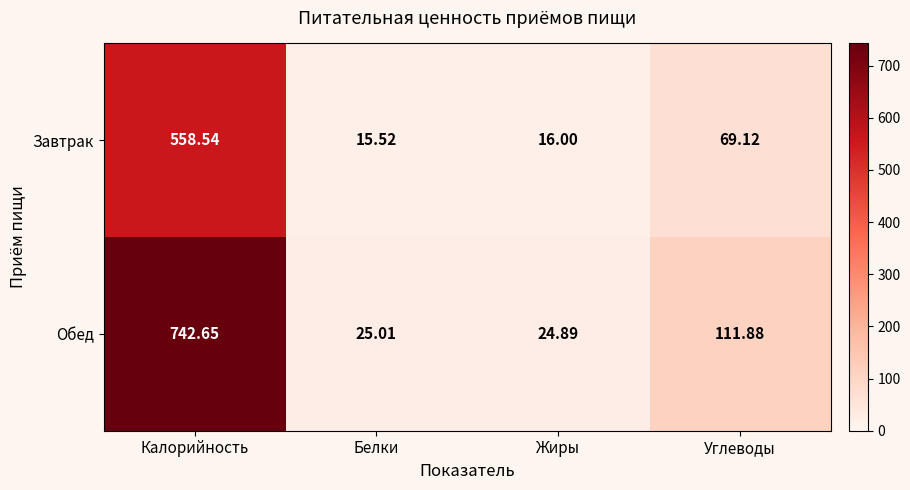

At how many categories does at least one series exceed 433?

1